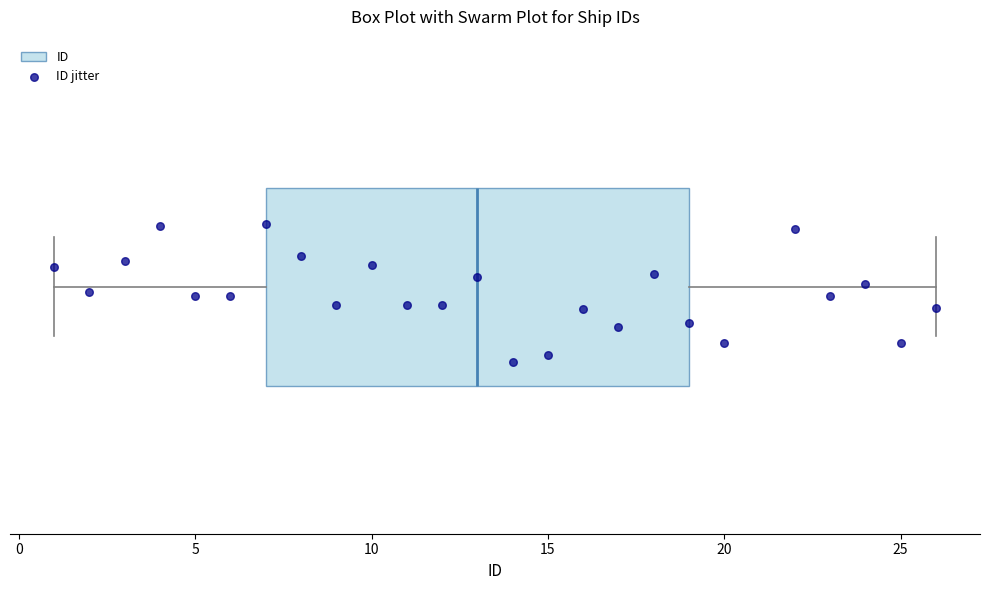

Where is the left edge of the box on the x-axis? The values are not printed on the chart, so give them approximately, as read against the axis.

7